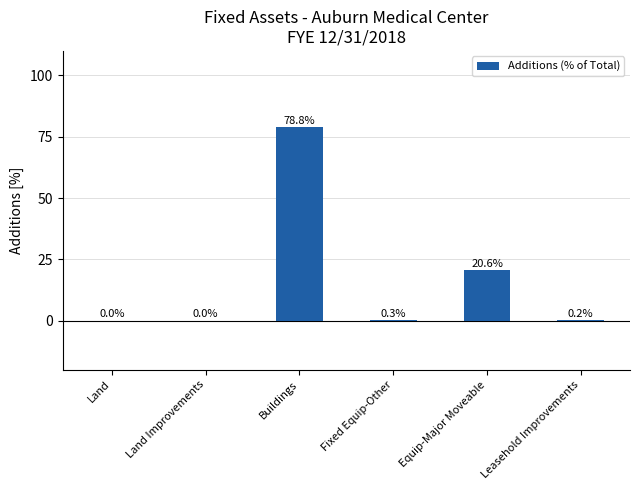

True or false: the data shows 12.1 at Equip-Major Moveable.

False